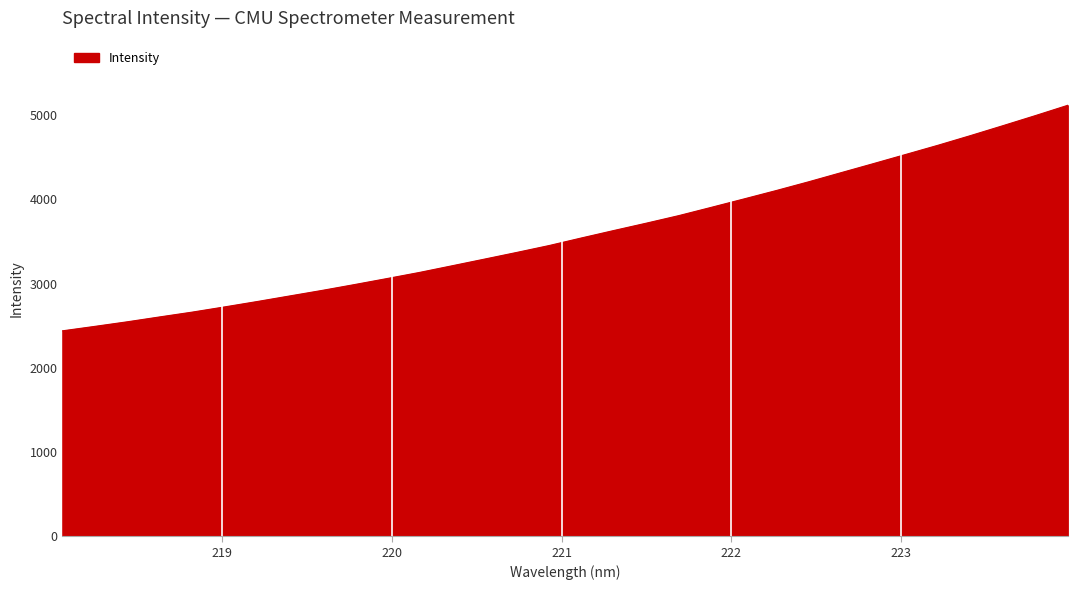

What is the minimum value shown in the chart?

2438.7